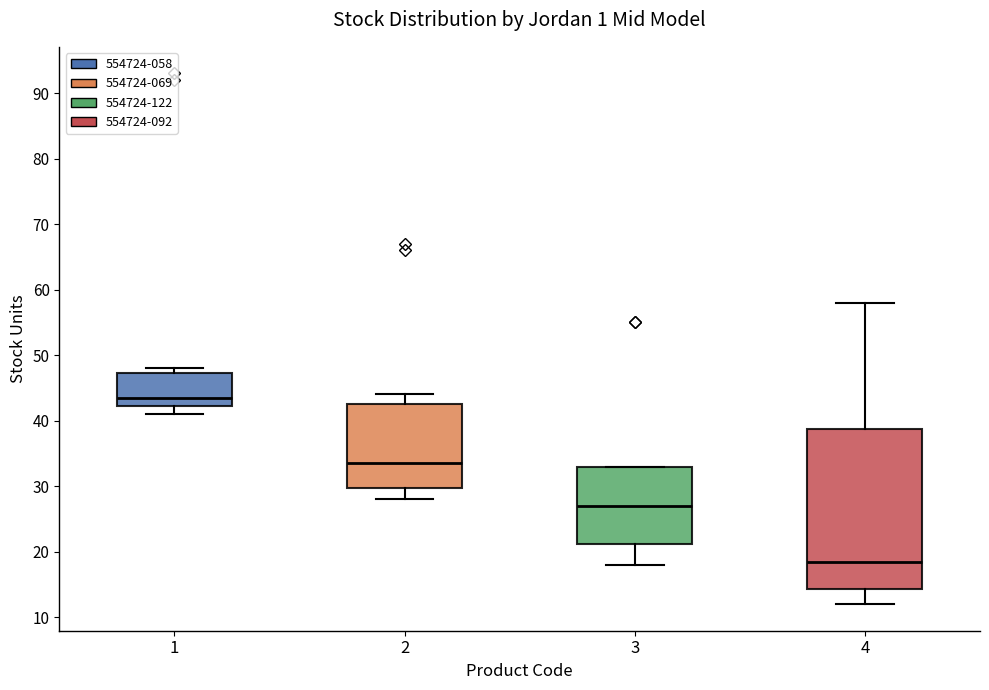

Reading left to right, read every box against the y-axis: the position of its median line, the range the box covers, and the ends of its whiskers. The values are not printed on the chart, so give them approximately, as read against the axis.

1: median 44, box 42 to 47, whiskers 41 to 48
2: median 34, box 30 to 43, whiskers 28 to 44
3: median 27, box 21 to 33, whiskers 18 to 33
4: median 19, box 14 to 39, whiskers 12 to 58